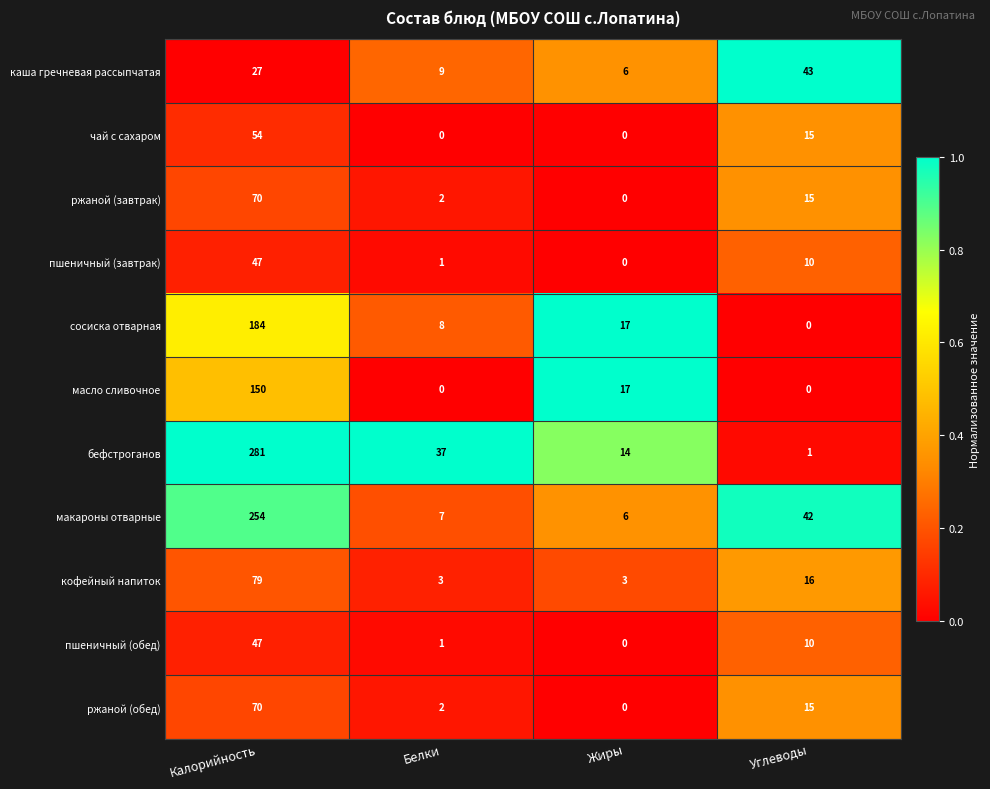

True or false: масло сливочное has a value of -65 at Белки.

False